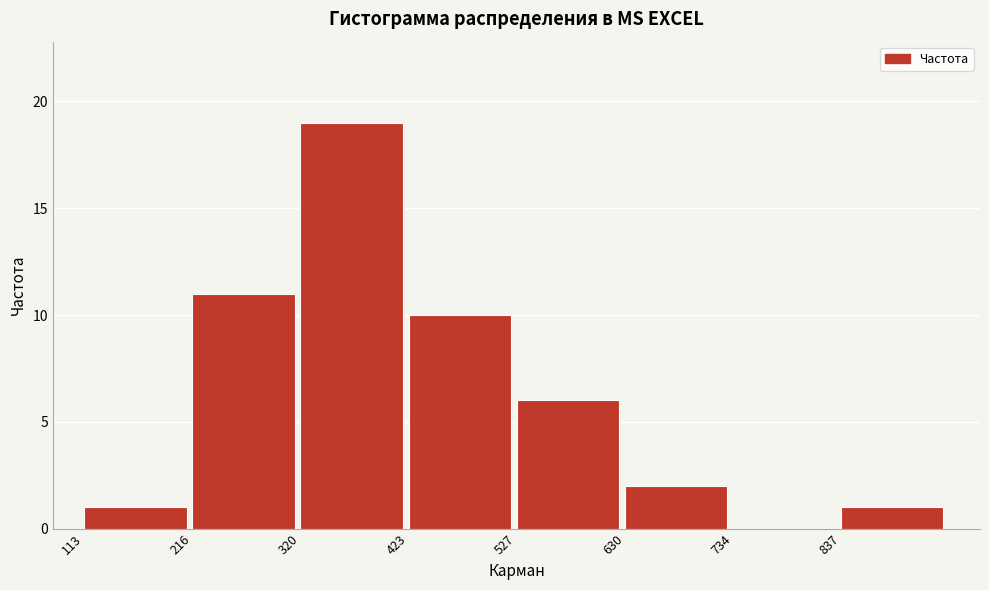

Reading left to right, transcribe all the data shown in this chart.

113=1	216=11	320=19	423=10	527=6	630=2	734=0	837=1